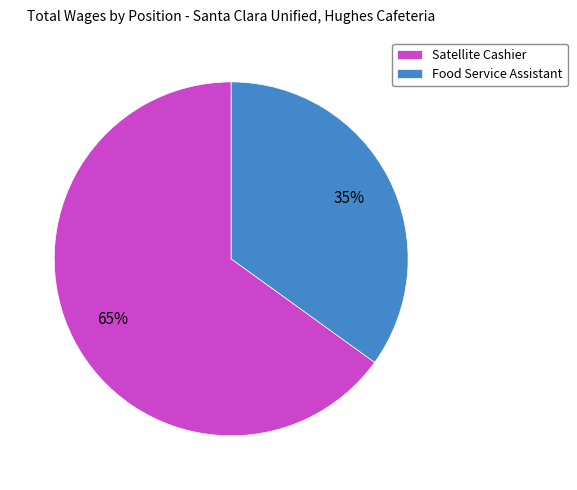

Does Satellite Cashier account for over 50% of the chart?

Yes